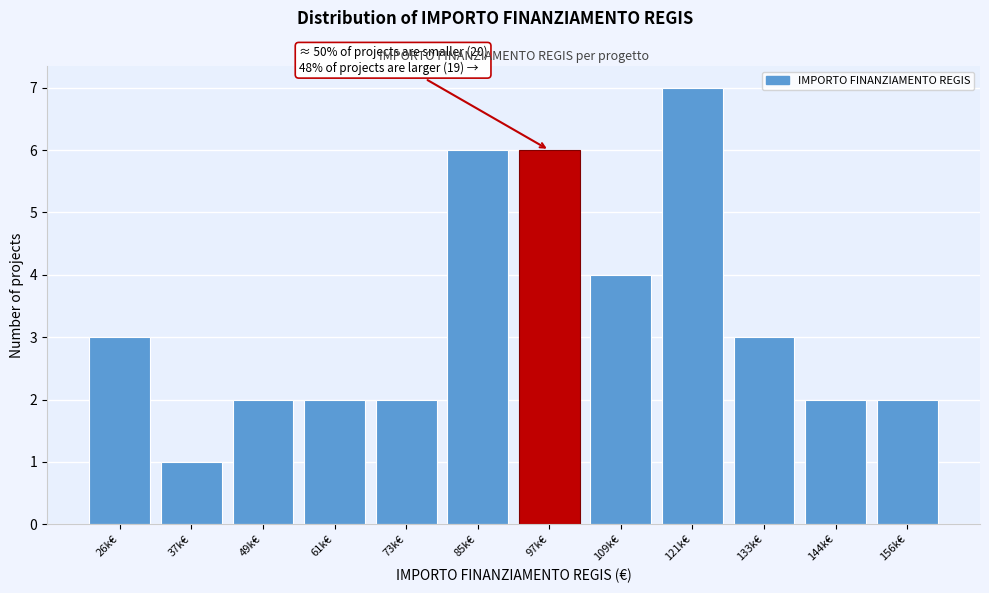

Reading left to right, extract all data points from this chart.

26k€=3	37k€=1	49k€=2	61k€=2	73k€=2	85k€=6	97k€=6	109k€=4	121k€=7	133k€=3	144k€=2	156k€=2